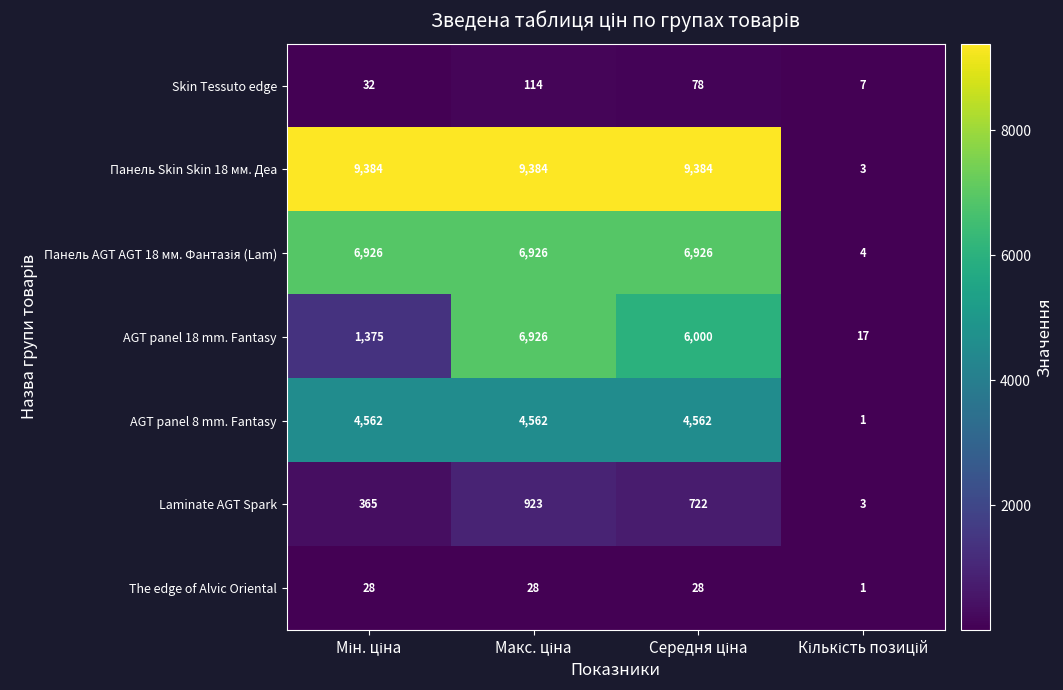

What is the average value of the AGT panel 8 mm. Fantasy series?

3422